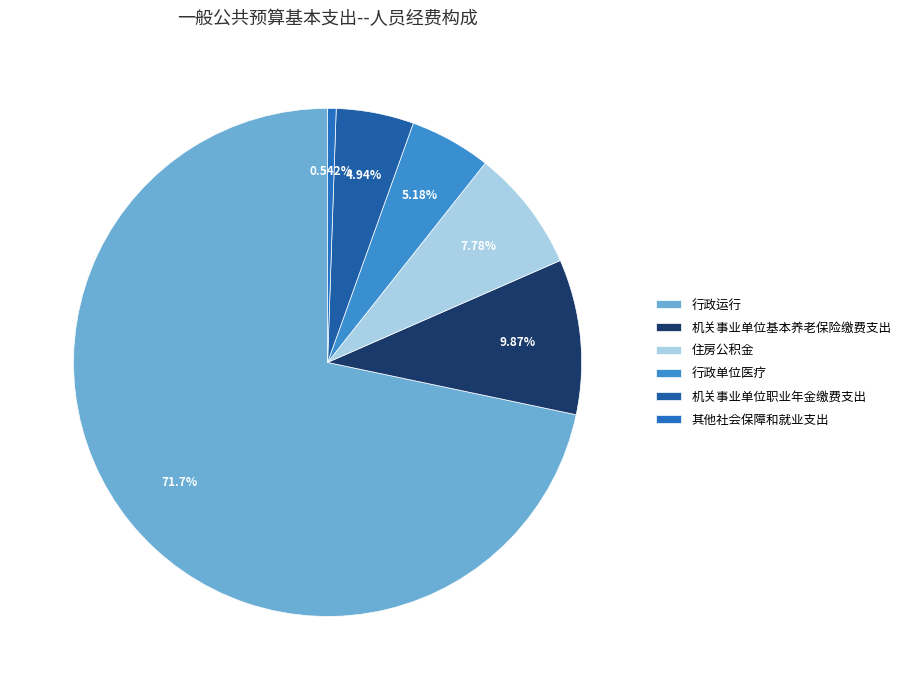

Rank the categories by value from lowest to highest.

其他社会保障和就业支出, 机关事业单位职业年金缴费支出, 行政单位医疗, 住房公积金, 机关事业单位基本养老保险缴费支出, 行政运行